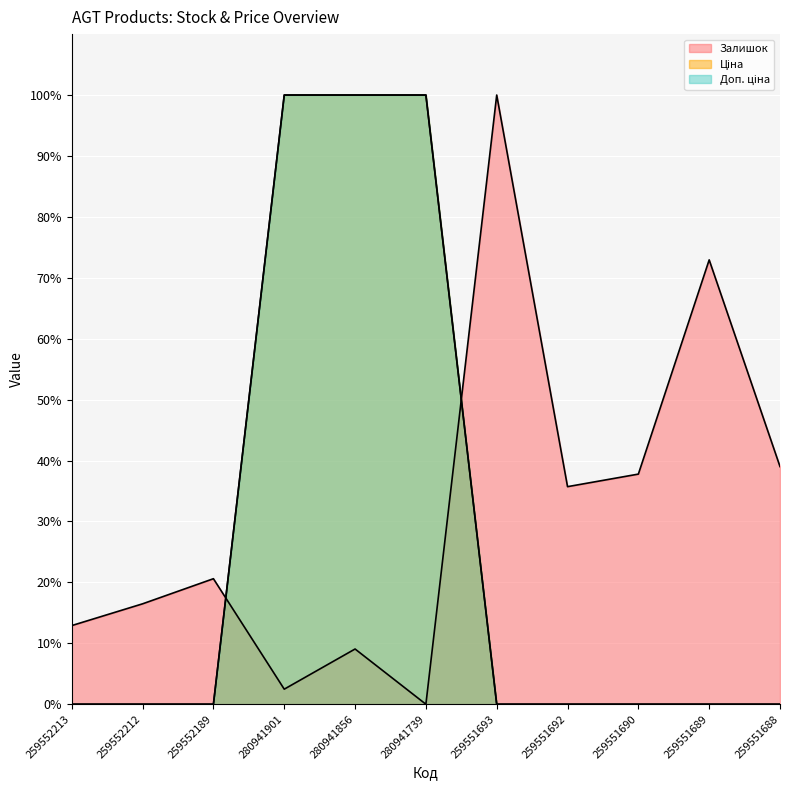

What position from the right is 259551692?

4